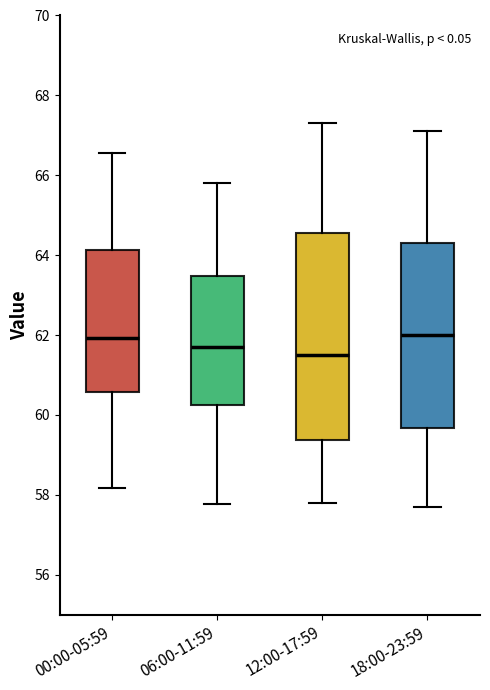

Reading left to right, read every box against the y-axis: the position of its median line, the range the box covers, and the ends of its whiskers. The values are not printed on the chart, so give them approximately, as read against the axis.

00:00-05:59: median 62.0, box 60.6 to 64.2, whiskers 58.2 to 66.6
06:00-11:59: median 61.8, box 60.2 to 63.4, whiskers 57.8 to 65.8
12:00-17:59: median 61.6, box 59.4 to 64.6, whiskers 57.8 to 67.4
18:00-23:59: median 62.0, box 59.6 to 64.4, whiskers 57.8 to 67.2